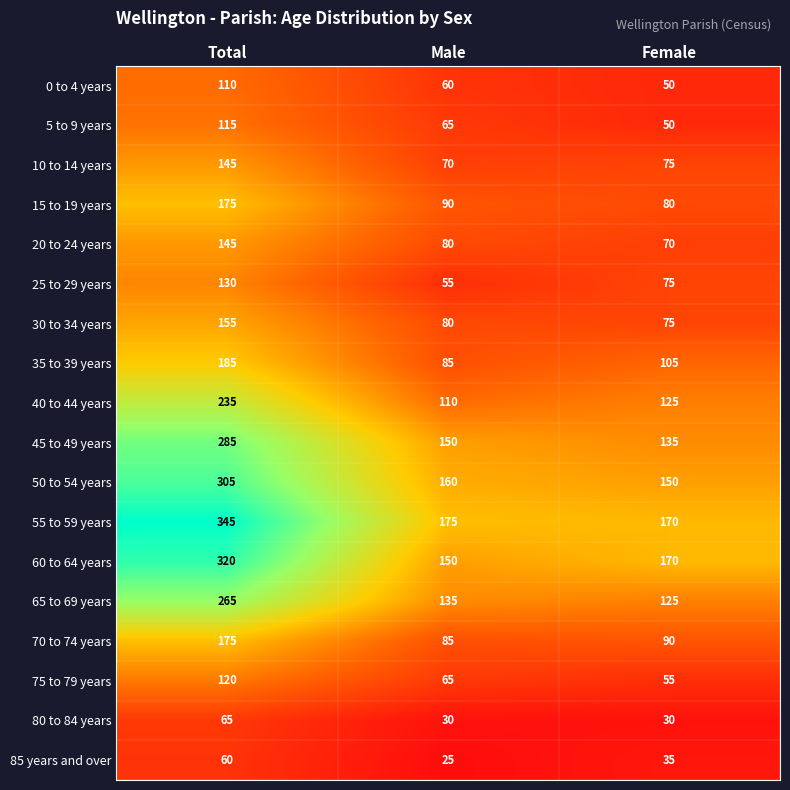

What is the difference between the maximum and minimum values in the 15 to 19 years series?

95